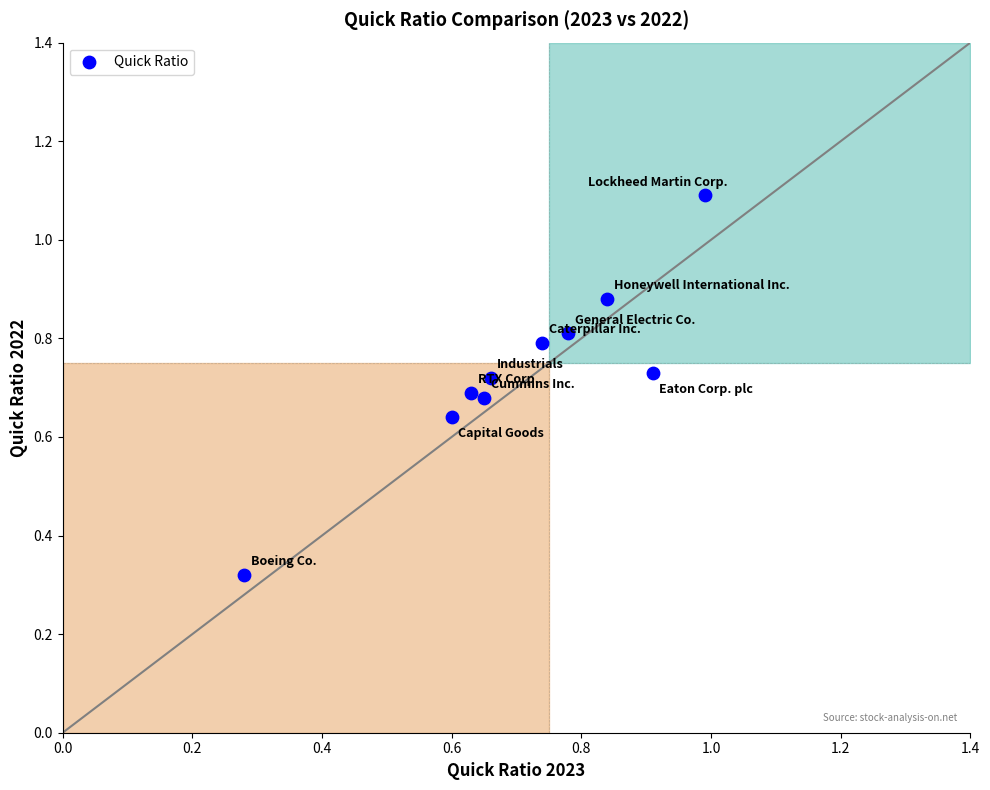

How many points are shown in the scatter plot?

10